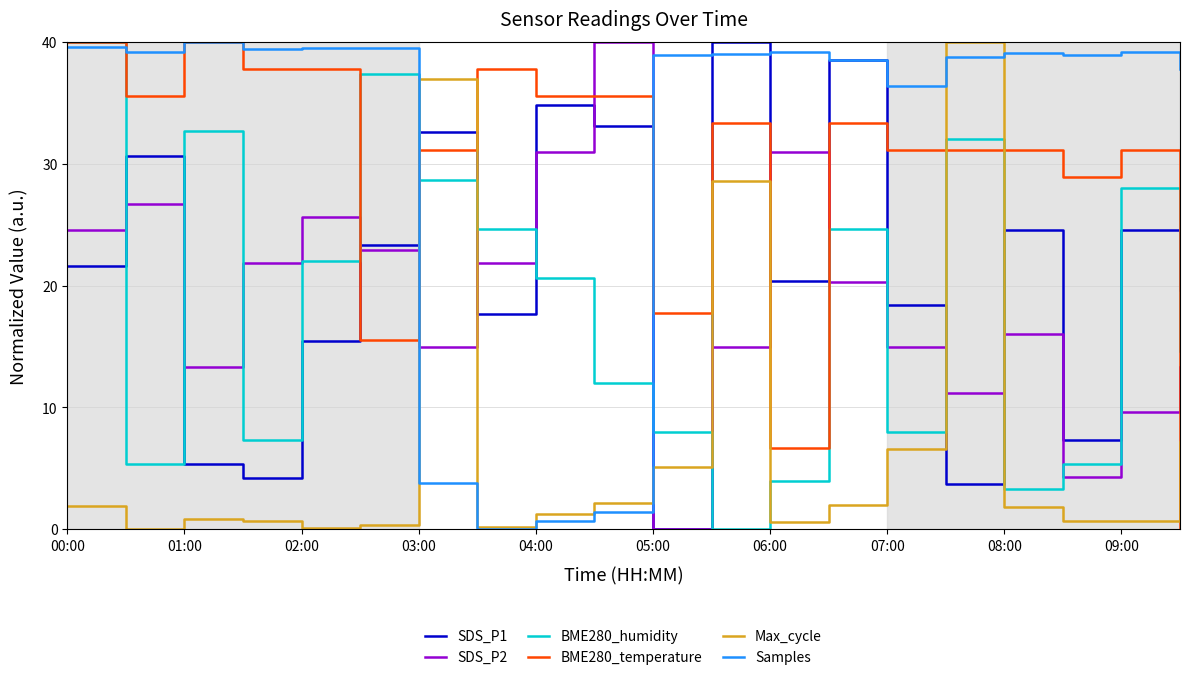

True or false: BME280_humidity and Samples intersect in this chart.

True